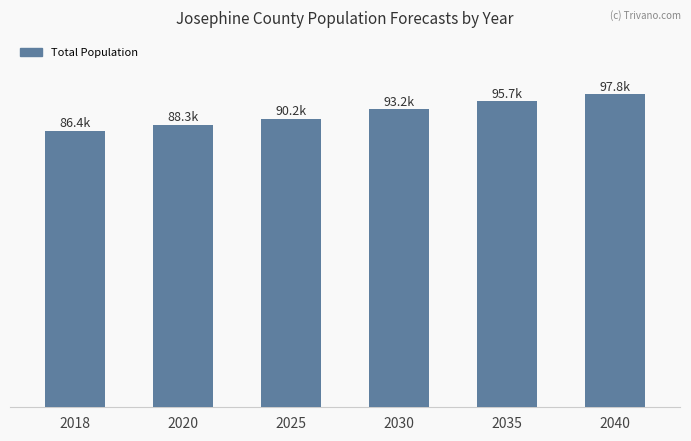

Does the chart contain any negative values?

No